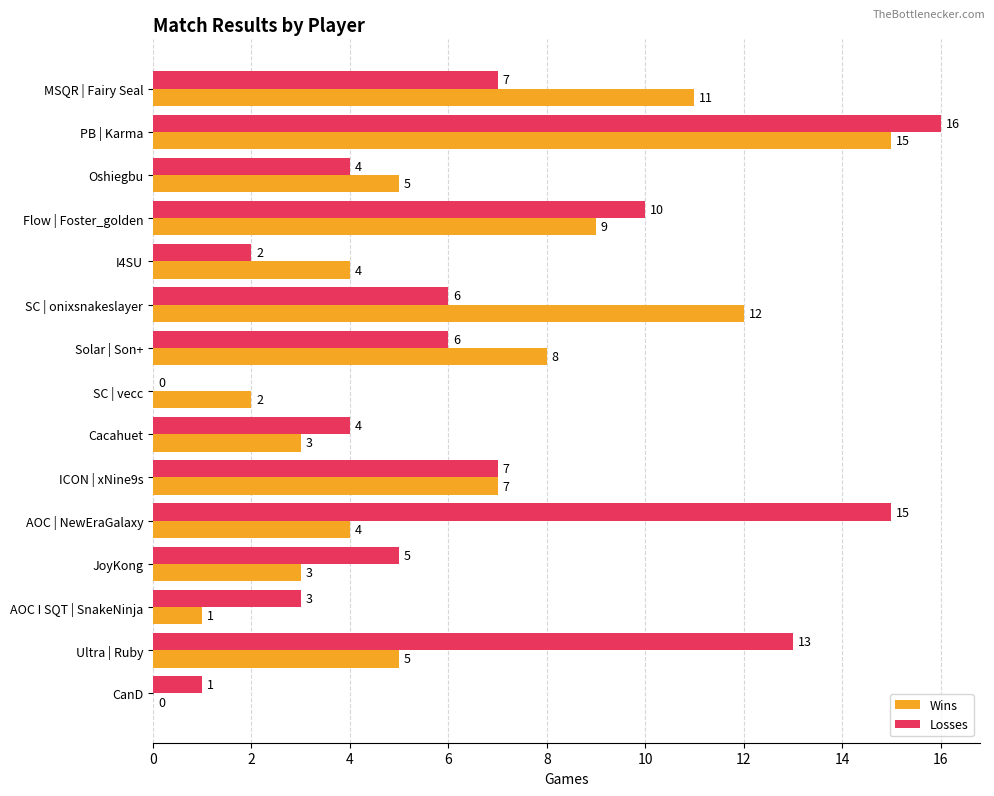

How many data points does each series have?

15